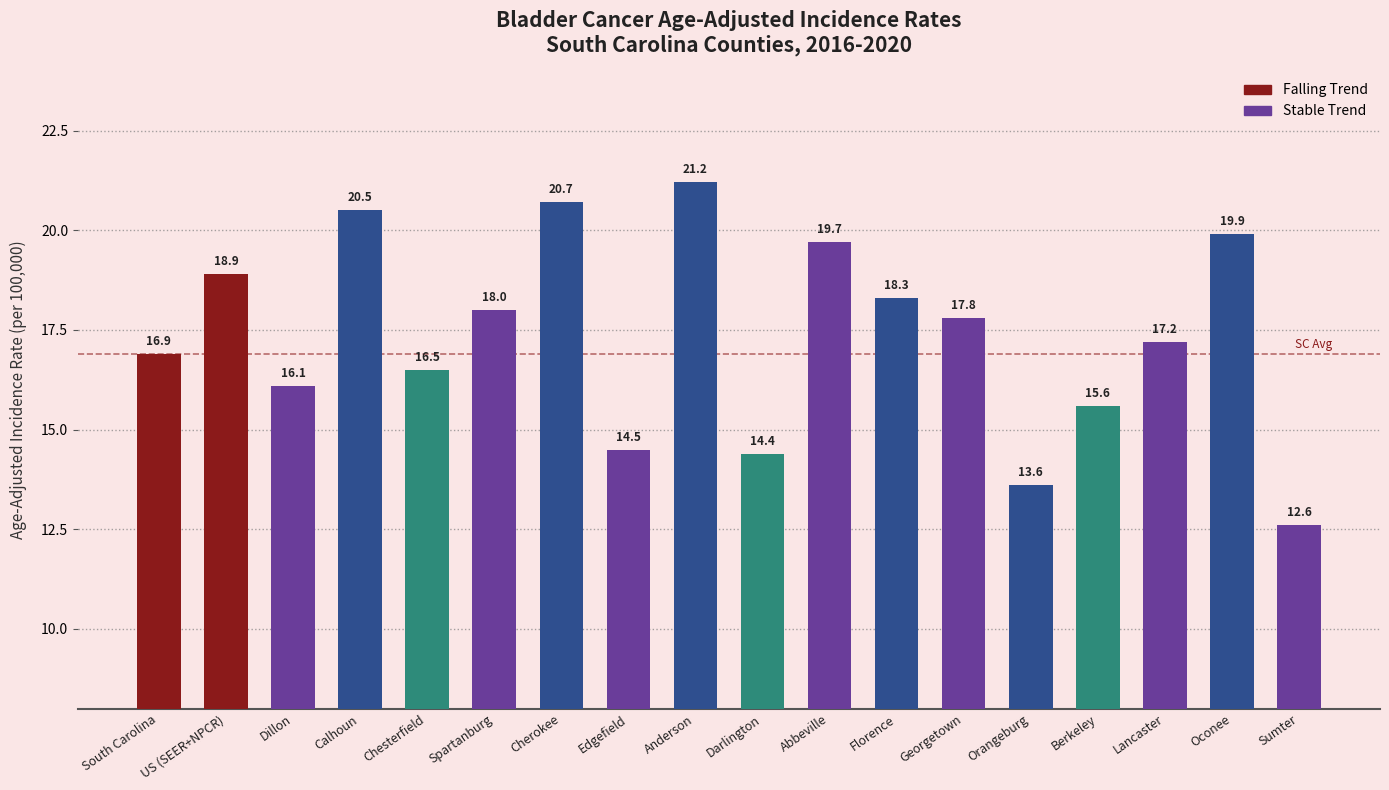

Where does the data first go above 17?

US (SEER+NPCR)